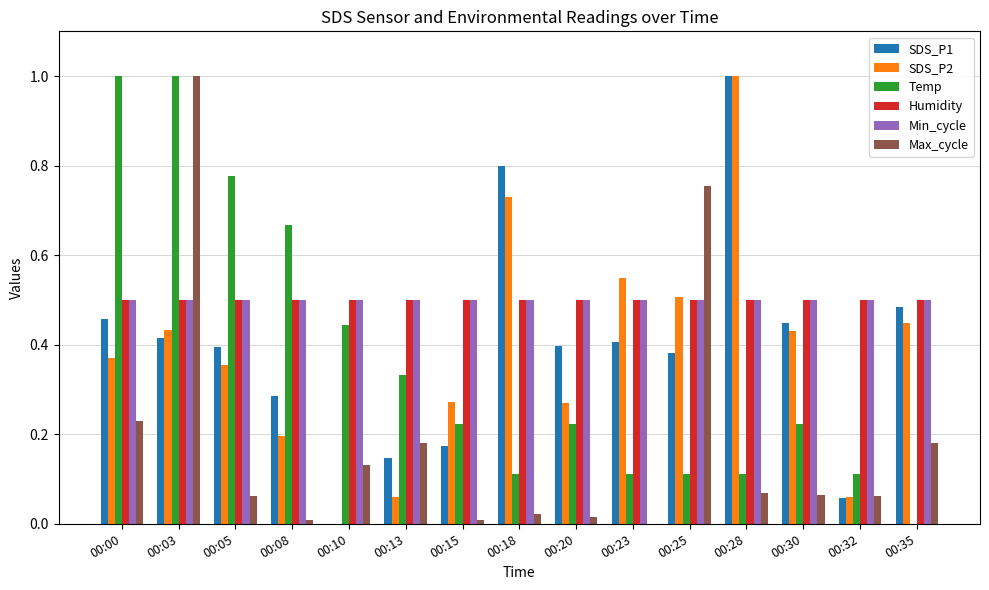

Which category has the highest value in the SDS_P2 series?

00:28